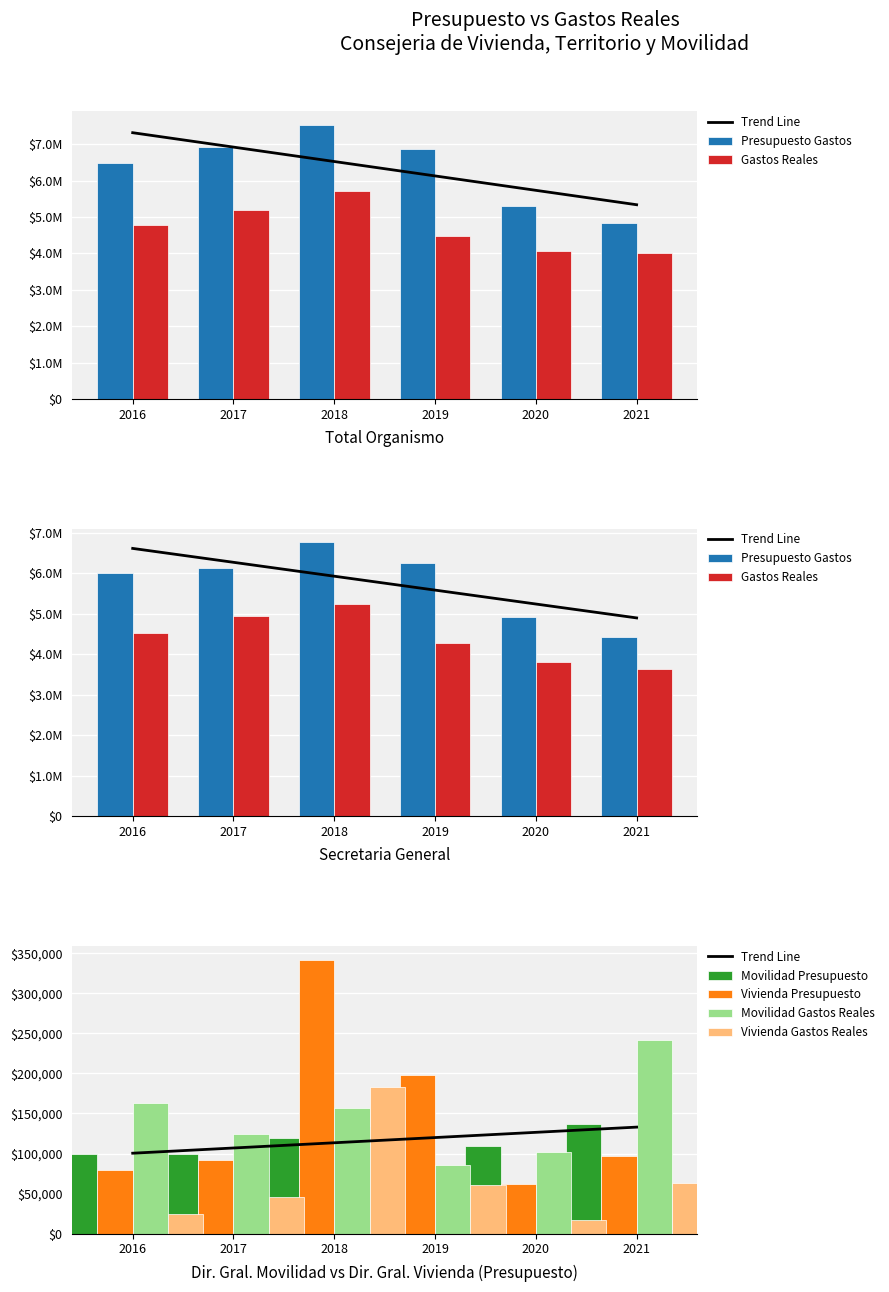

Which category has the lowest value in the Gastos Reales series?

2021